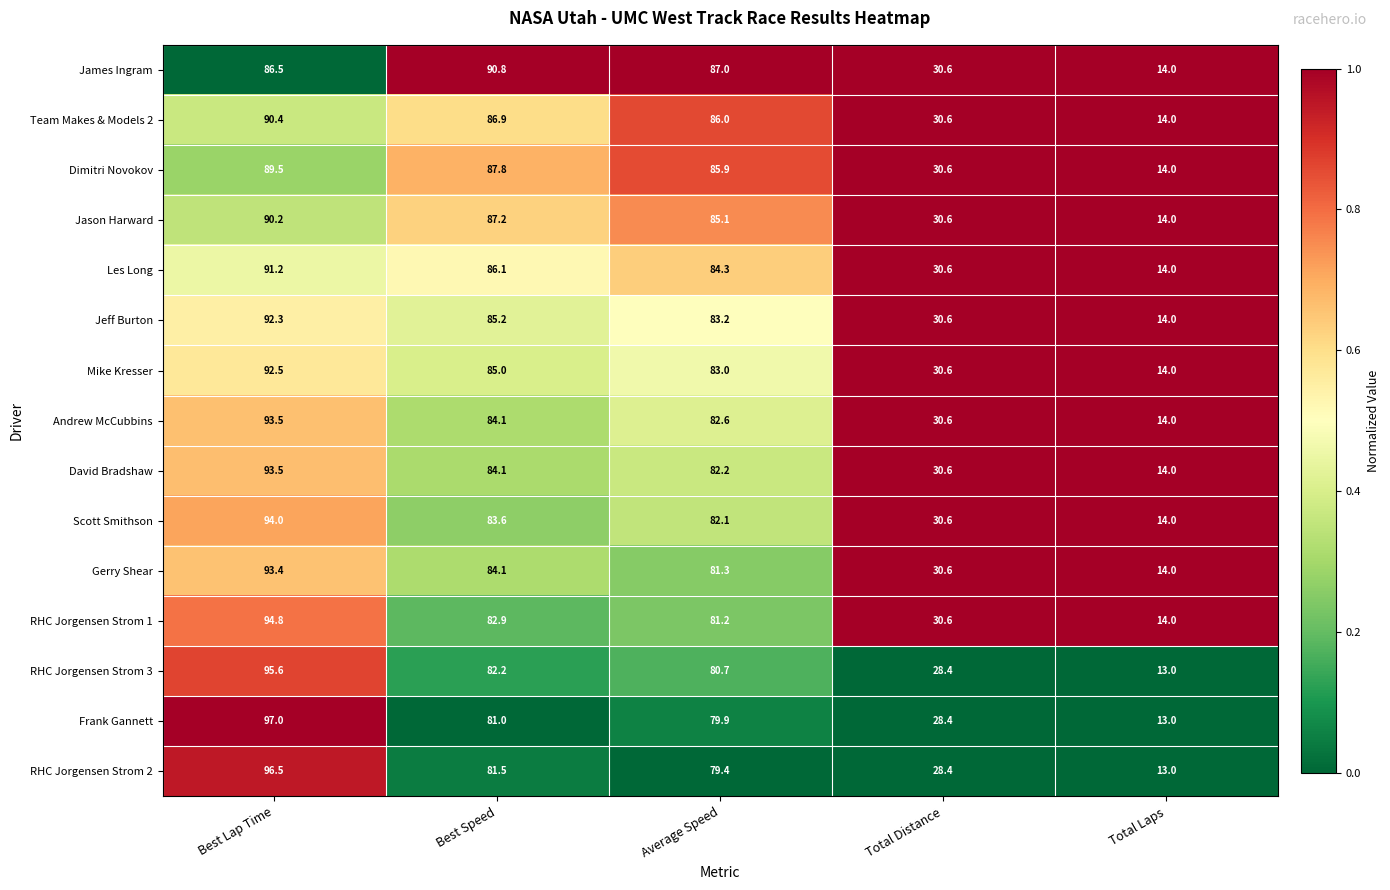

Between Best Speed and Total Distance, which series saw the biggest shift?

James Ingram